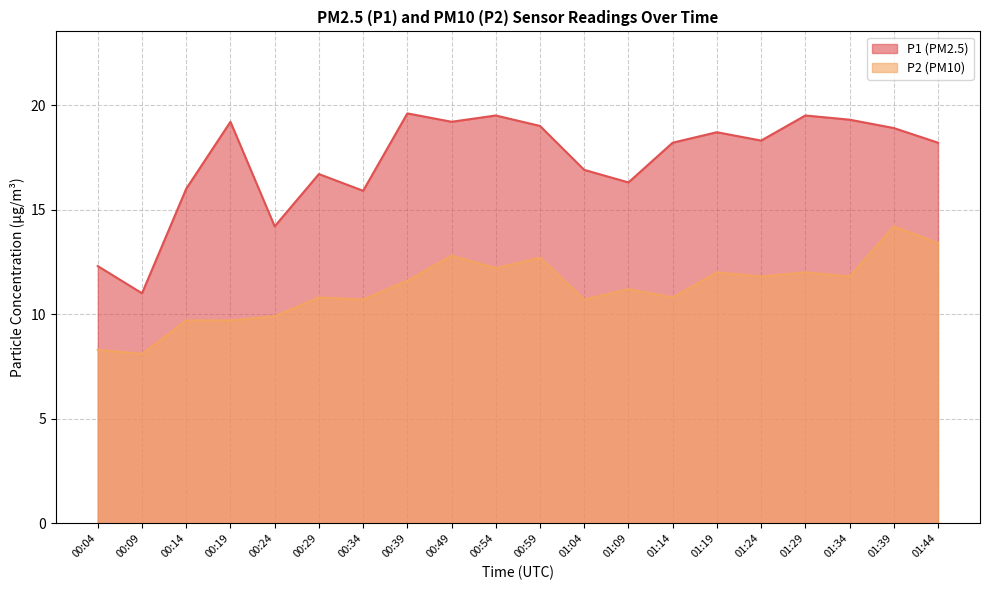

What value does the P2 series have at 01:34?

11.8